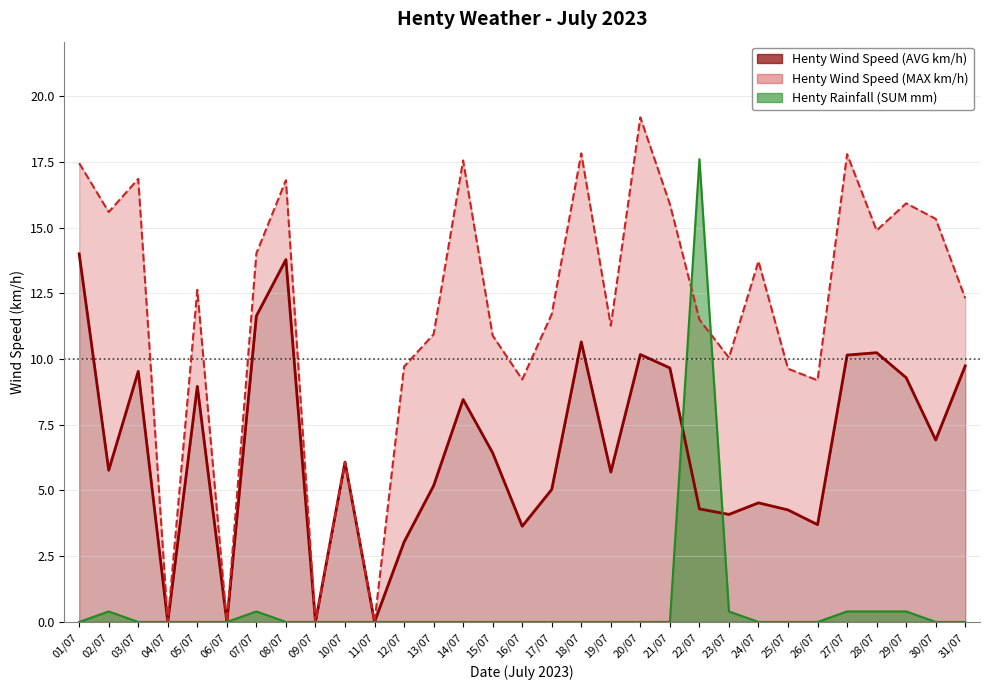

What position from the left is 01/07?

1